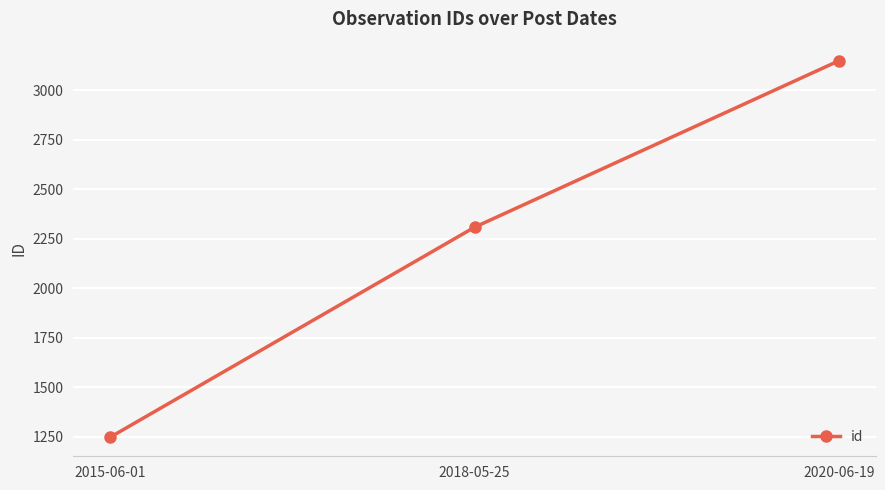

Reading left to right, extract all data points from this chart.

2015-06-01=1247	2018-05-25=2309	2020-06-19=3151